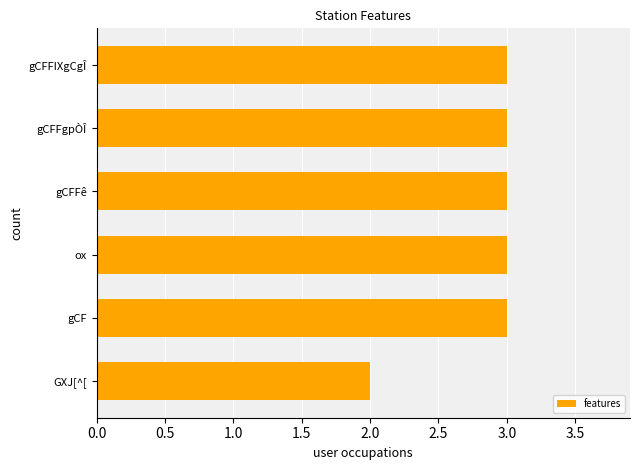

Reading top to bottom, extract all data points from this chart.

gCFFIXgCgÎ=3	gCFFgpÒÎ=3	gCFFê=3	ox=3	gCF=3	GXJ[^[=2